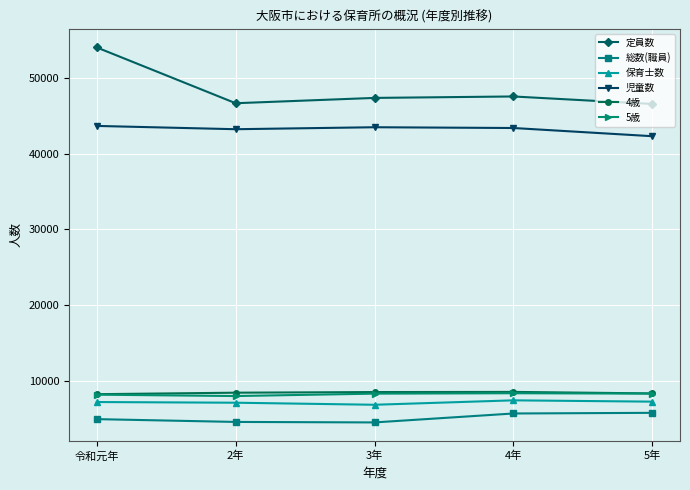

What is the label of the 3rd point from the right?

3年